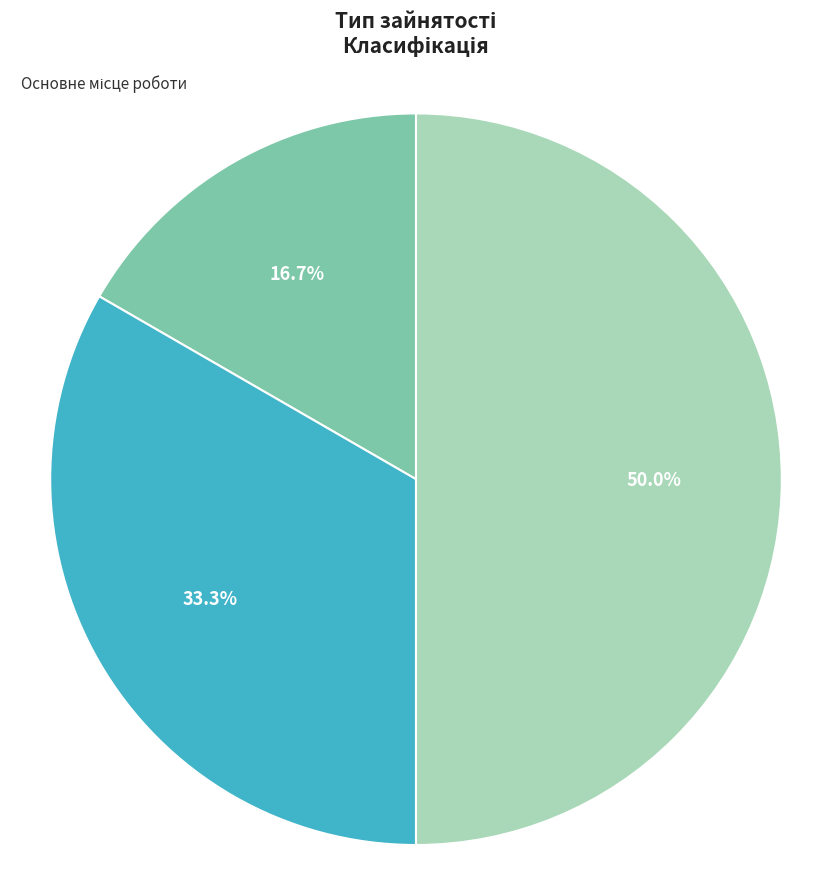

Which slice is the smallest?

Основне місце роботи